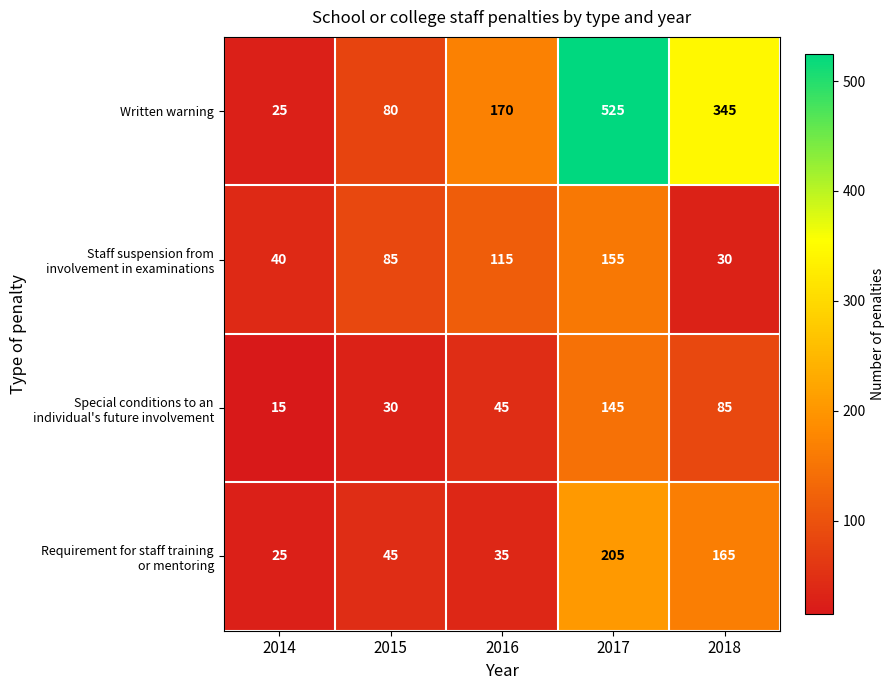

The Written warning series shows 354 at 2017. True or false?

False